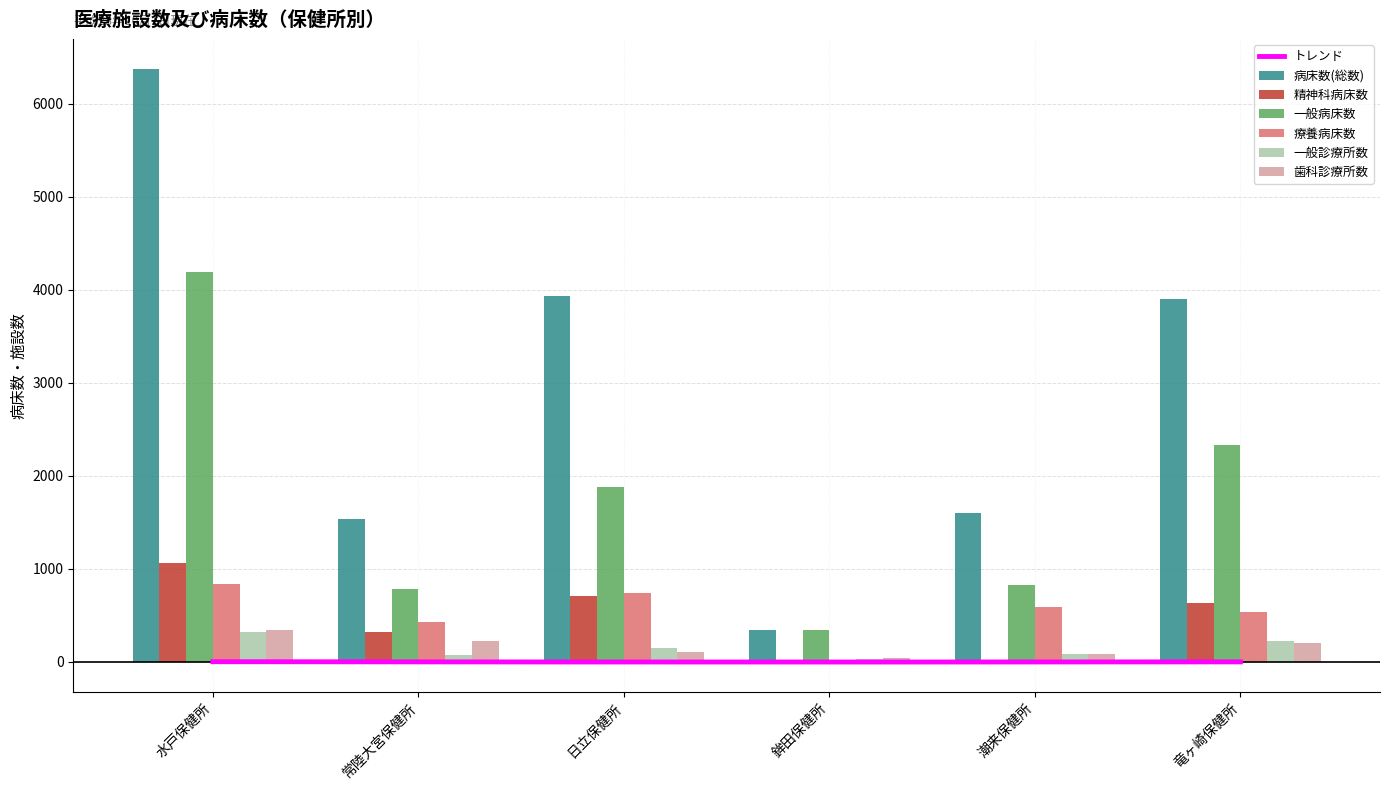

Which series has the widest spread of values?

病床数(総数)